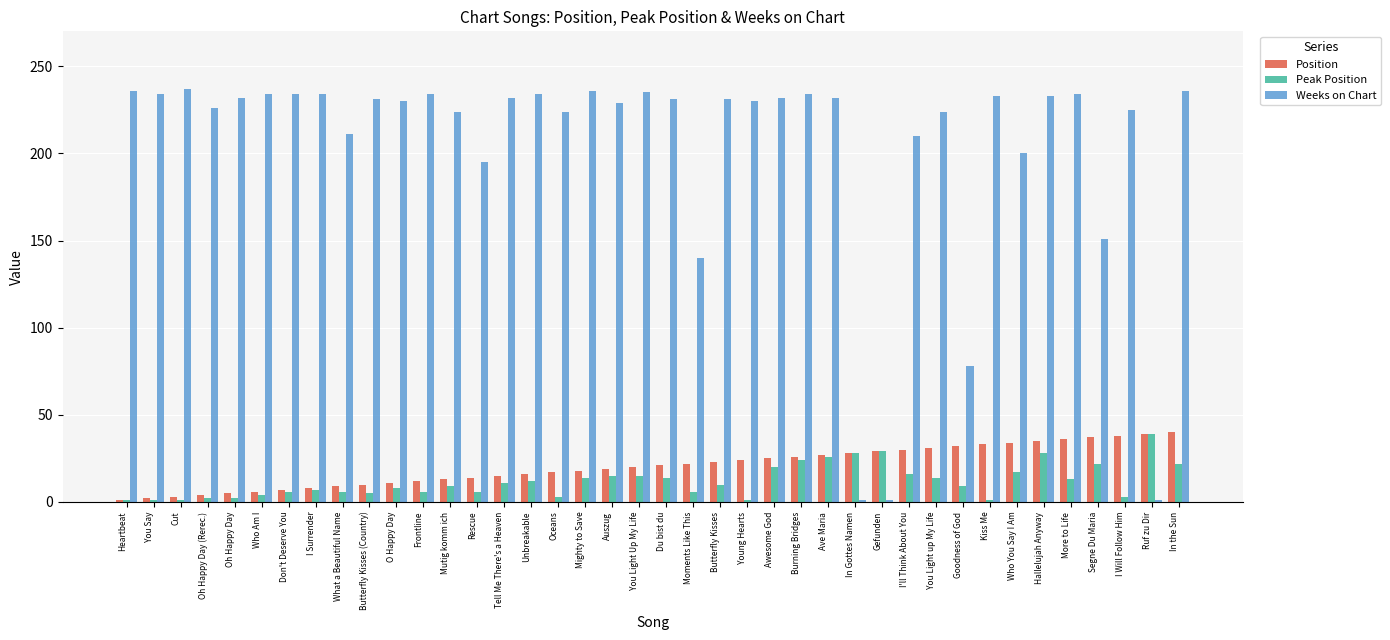

What position from the right is Ave Maria?

14